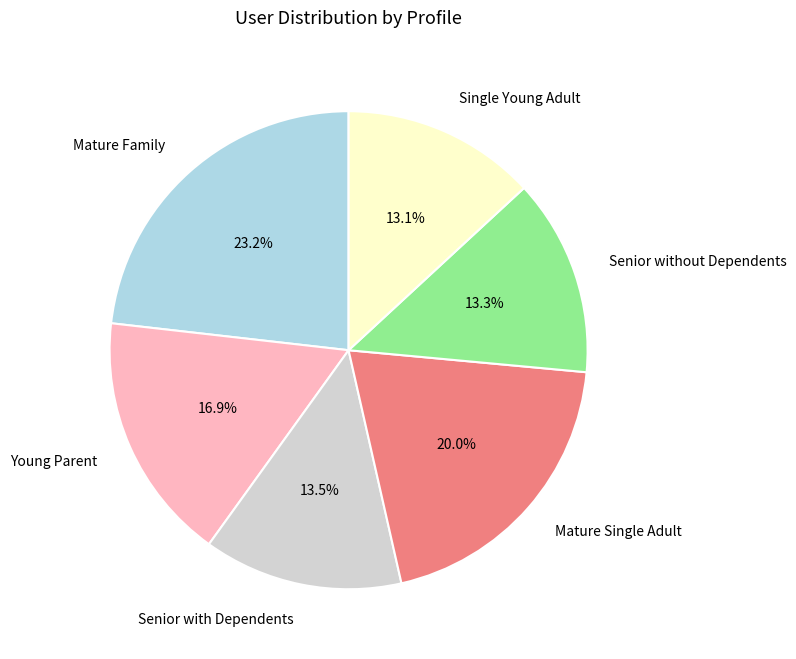

How much of the chart is everything except Young Parent?

83.1%